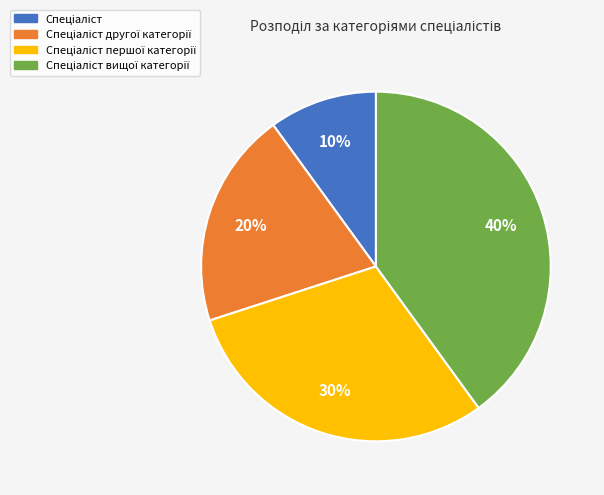

To the nearest percent, what is the average slice percentage?

25%